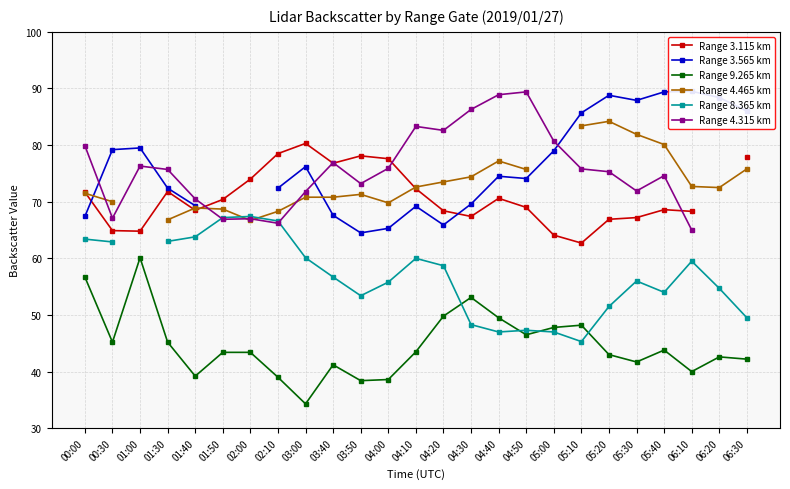

Which series changed the most between 04:20 and 06:10?

Range 3.565 km